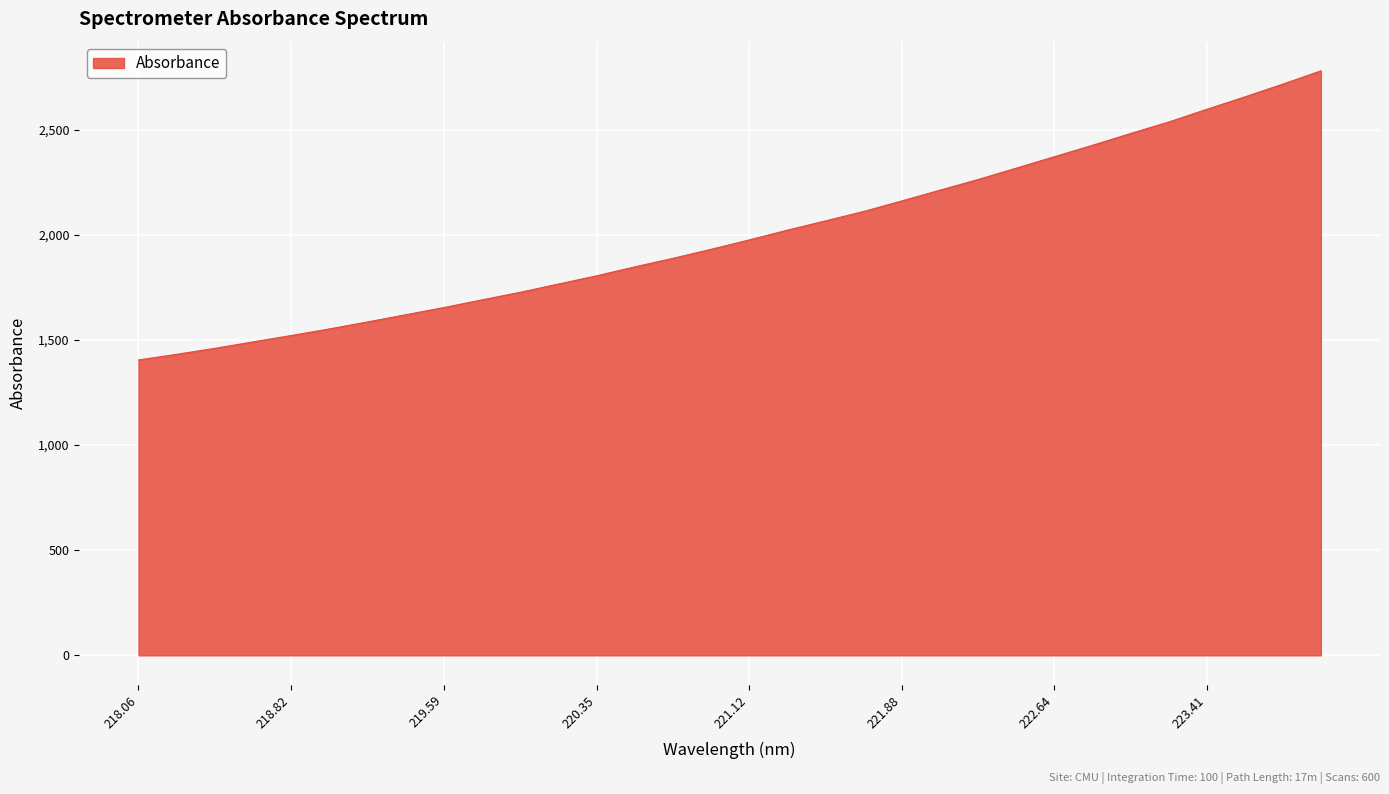

What is the maximum value shown in the chart?

2778.9